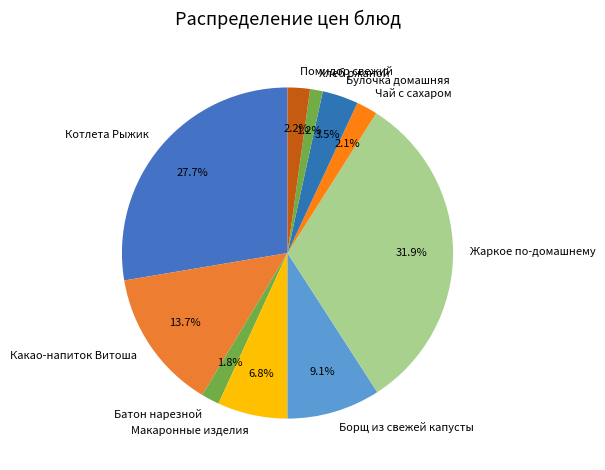

To the nearest percent, what is the difference between the Батон нарезной and Хлеб ржаной slice percentages?

1%